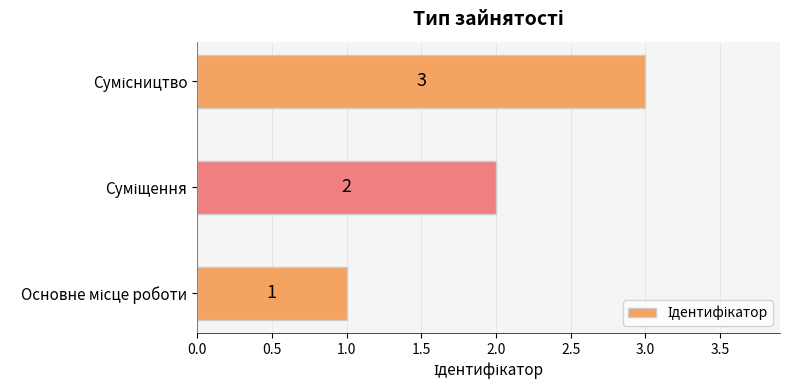

What is the sum of all values?

6